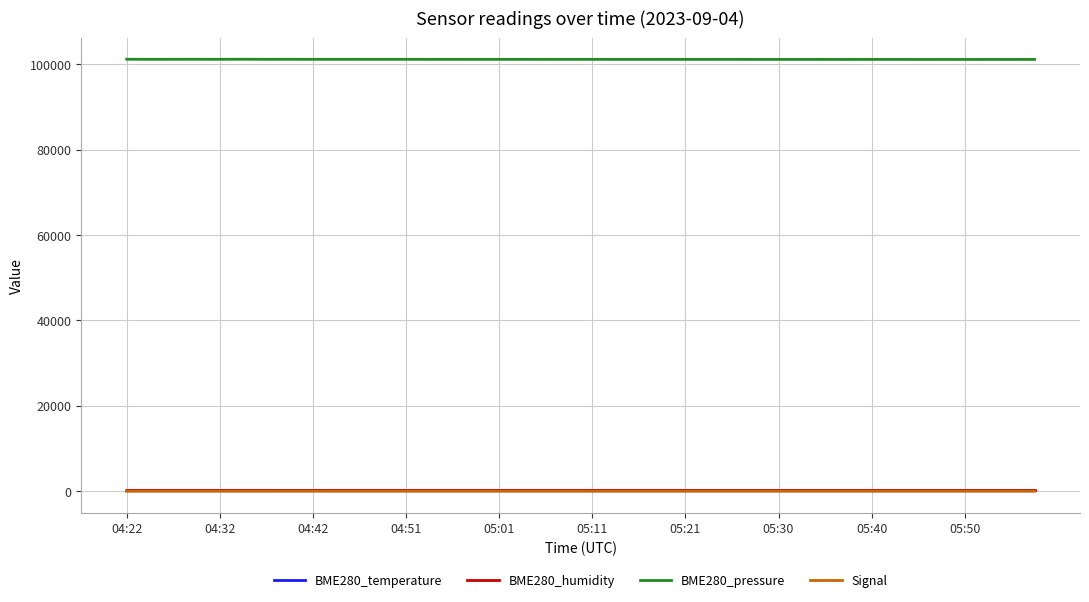

What is the minimum value shown in the chart?

-68.0